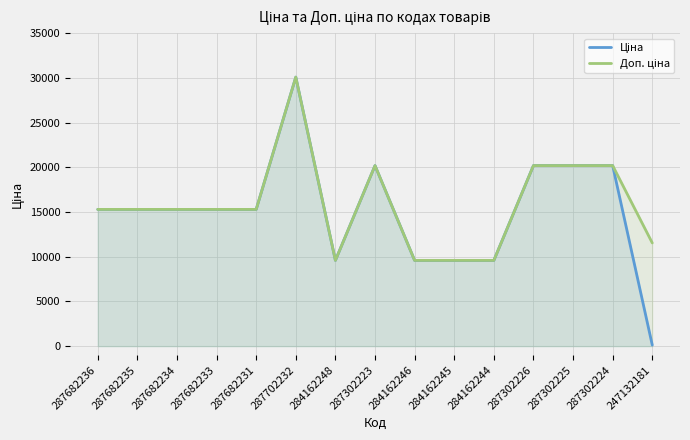

Reading left to right, extract all data points from this chart.

Ціна: 15288.0	15288.0	15288.0	15288.0	15288.0	30077.8	9585.4	20186.0	9585.4	9585.4	9585.4	20186.0	20186.0	20186.0	115.4
Доп. ціна: 15288.0	15288.0	15288.0	15288.0	15288.0	30077.8	9585.4	20186.0	9585.4	9585.4	9585.4	20186.0	20186.0	20186.0	11537.0